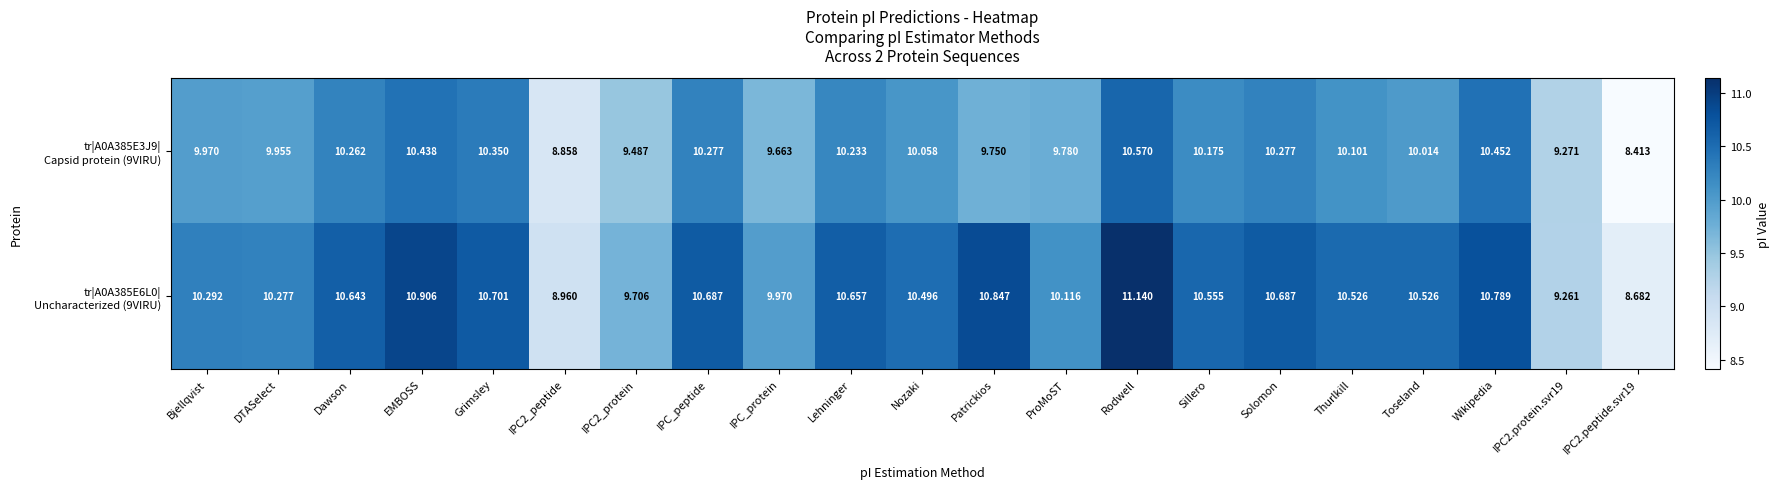

At which category is the sum across all series the highest?

Rodwell